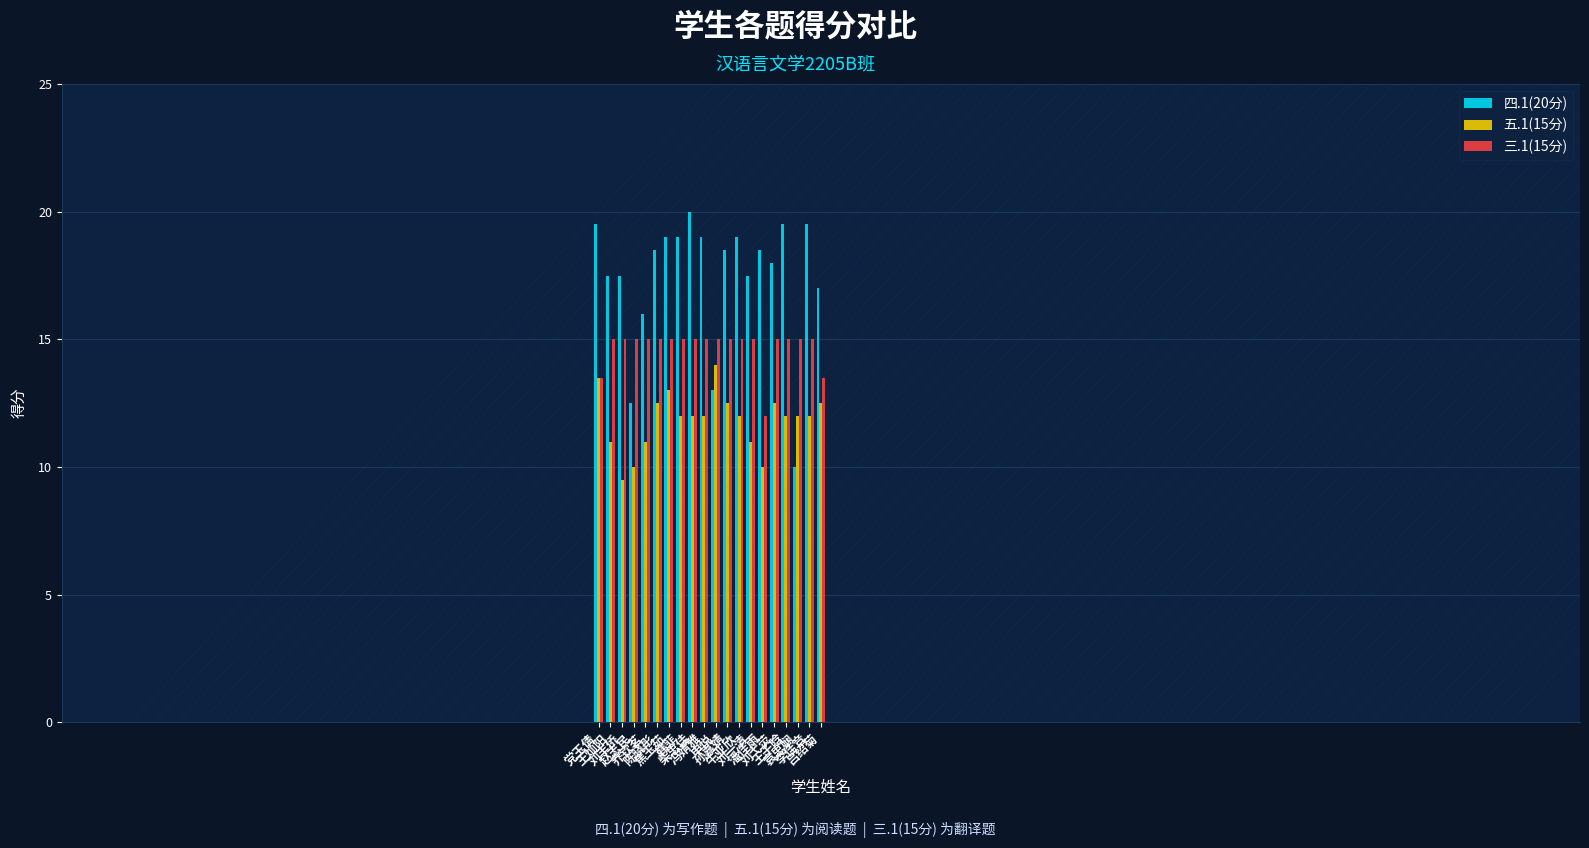

What is the sum of all 五.1(15分) values?

237.0